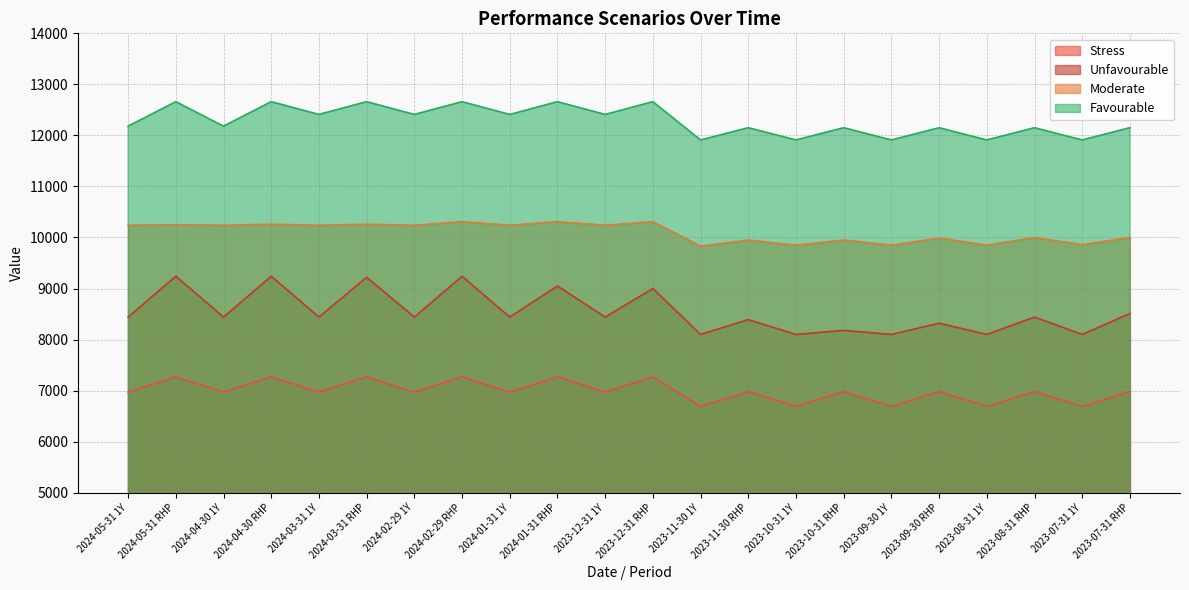

What are all the series names shown in the legend?

Stress, Unfavourable, Moderate, Favourable